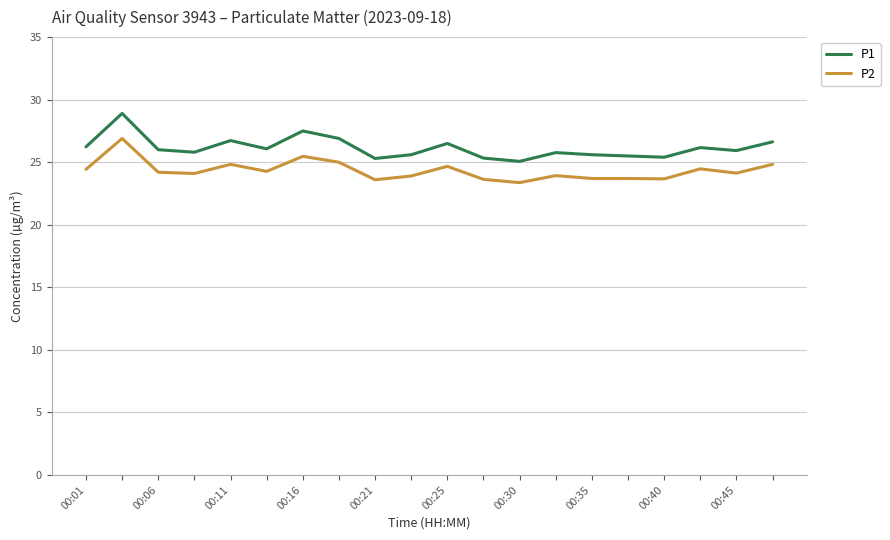

Rank the series by their maximum value, from lowest to highest.

P2, P1